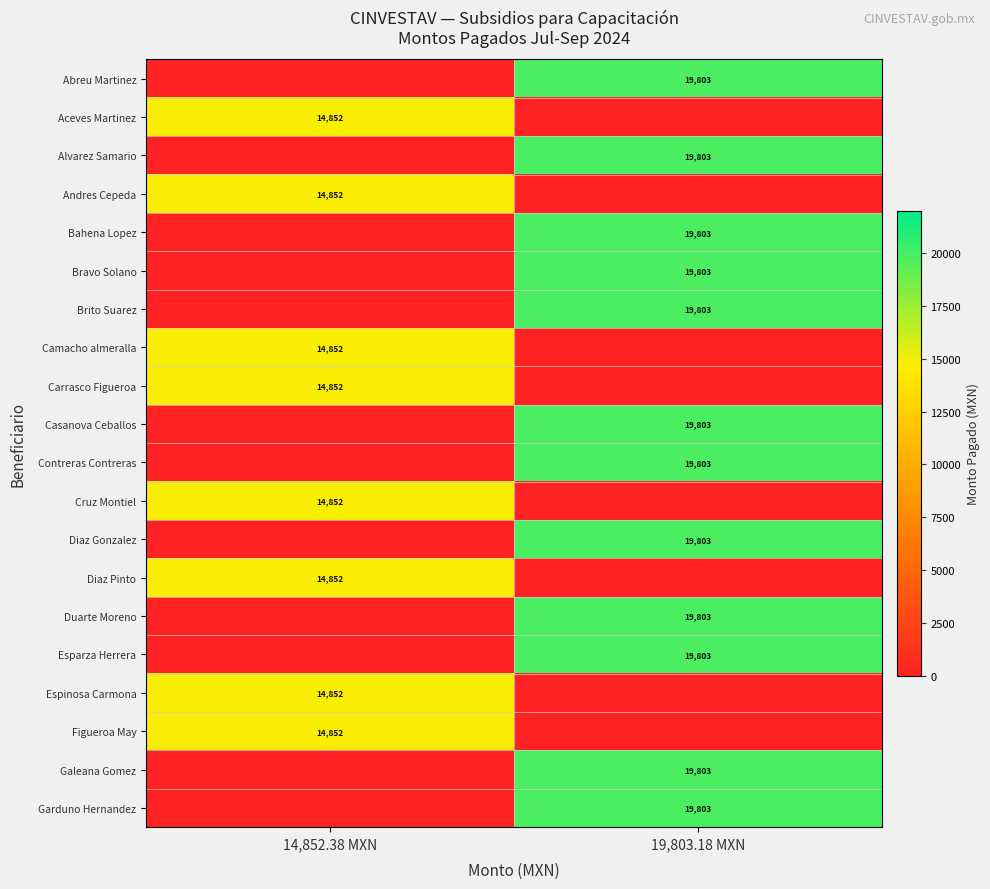

How many series are shown in this chart?

20